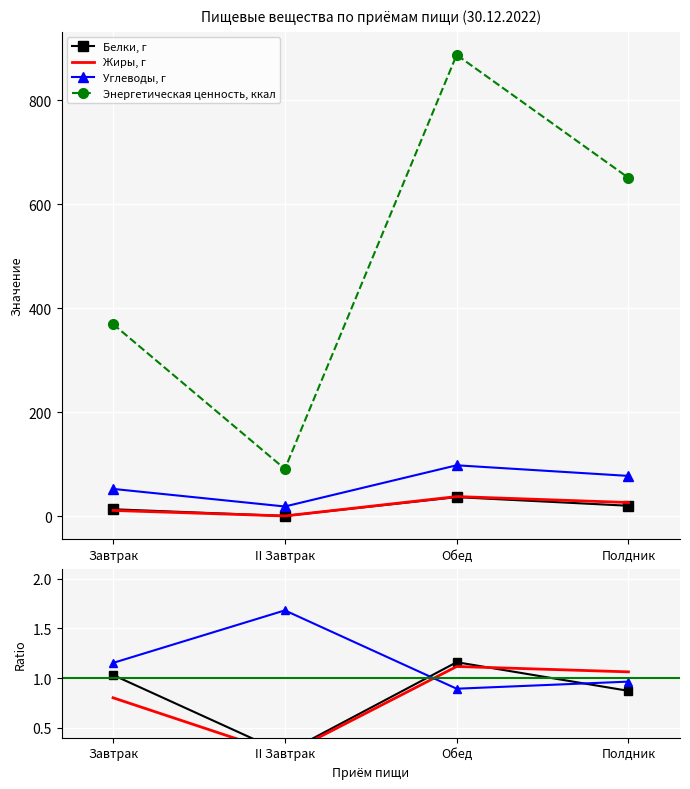

What is the sum of the Энергетическая ценность, ккал values at II Завтрак and Завтрак?

460.8